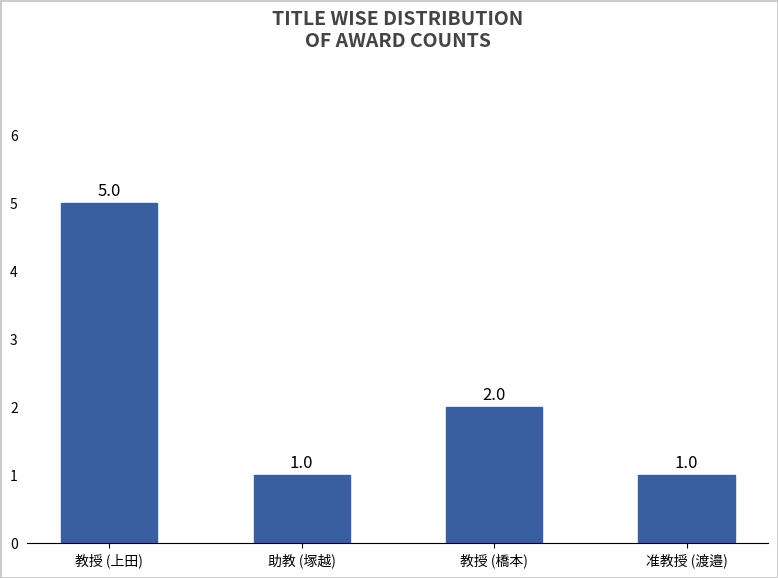

What is the label of the 2nd bar from the right?

教授 (橋本)